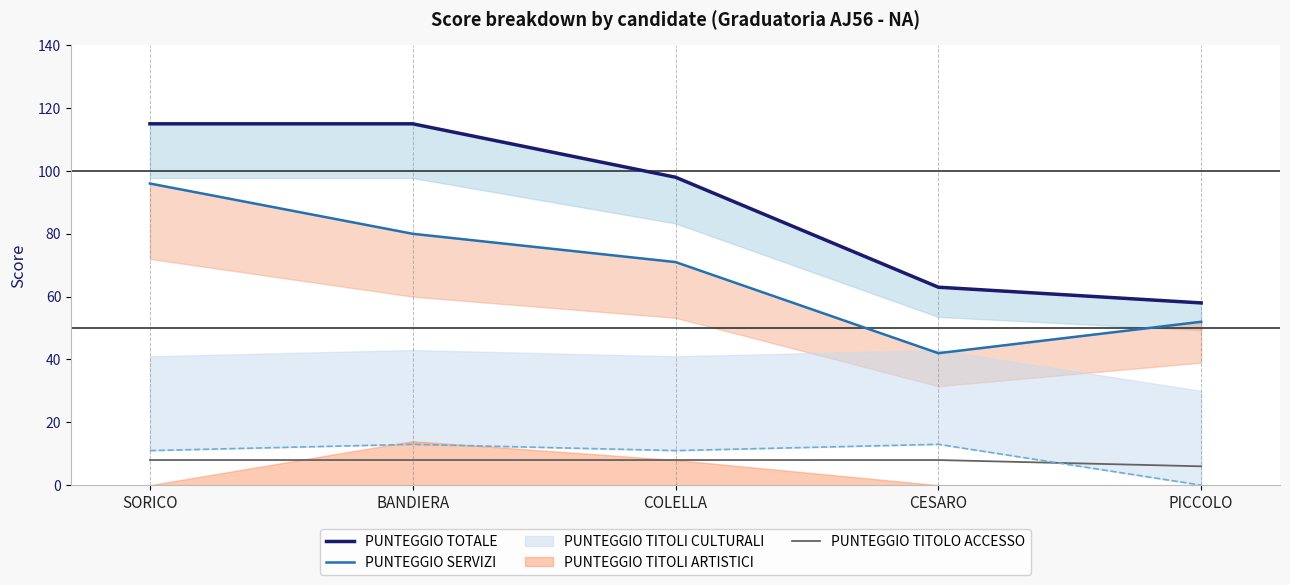

What is the difference between the maximum and minimum values in the PUNTEGGIO TITOLO ACCESSO series?

2